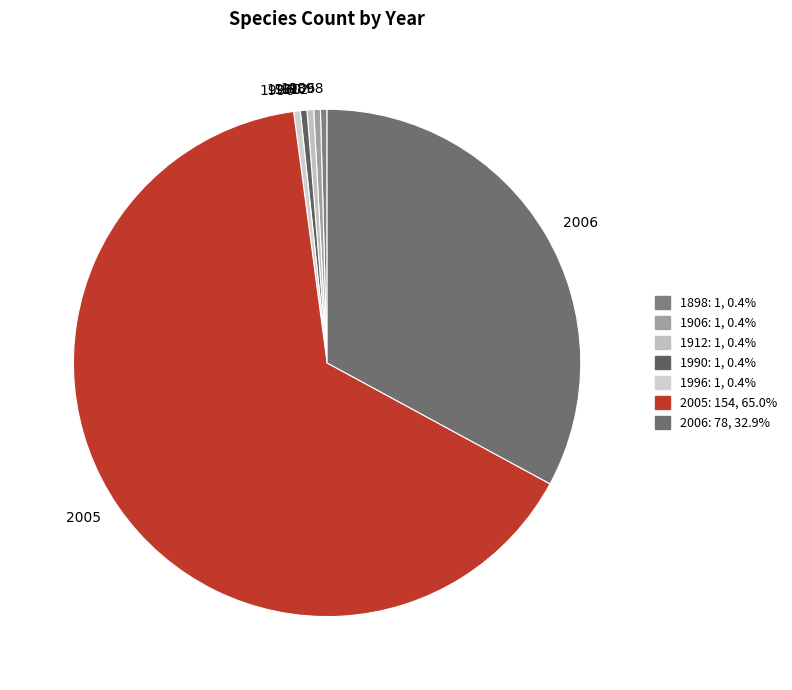

Is it true that 1990 is 11% of the pie?

False